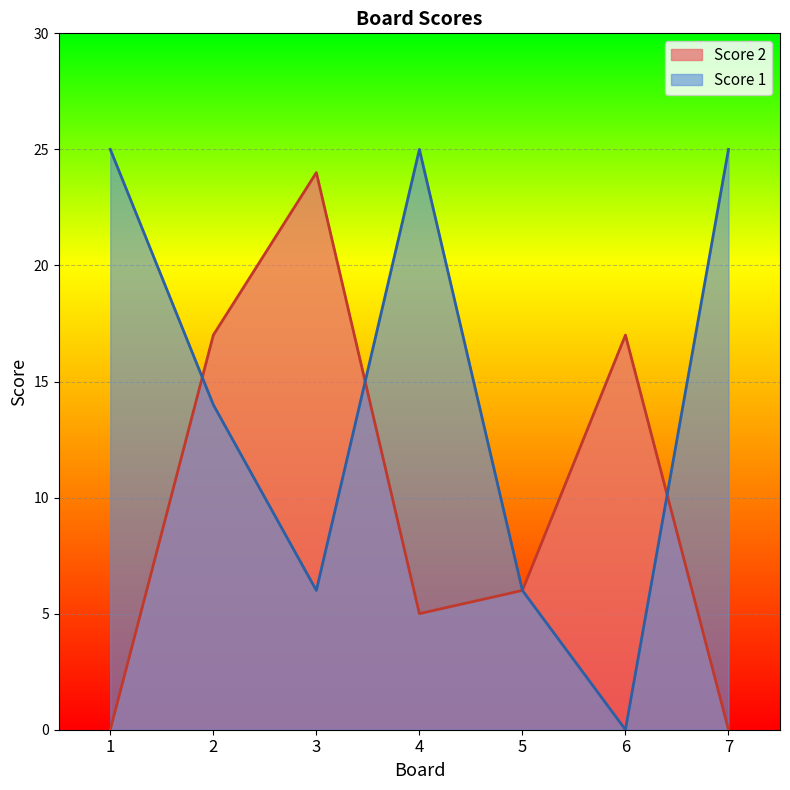

How many lines are shown in the chart?

2